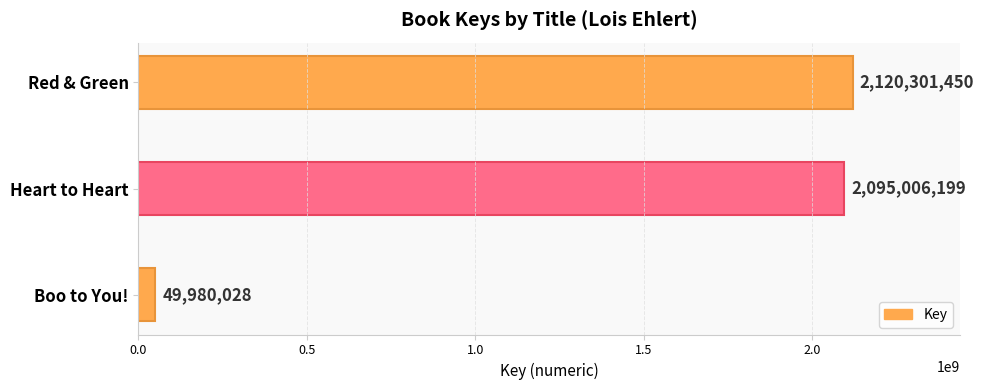

How many series are shown in this chart?

1